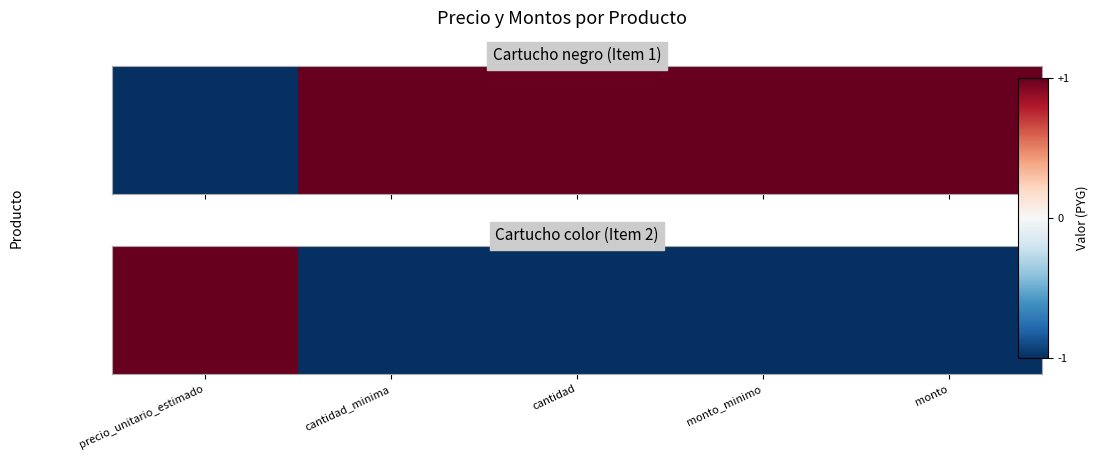

What is the greatest value displayed?

1